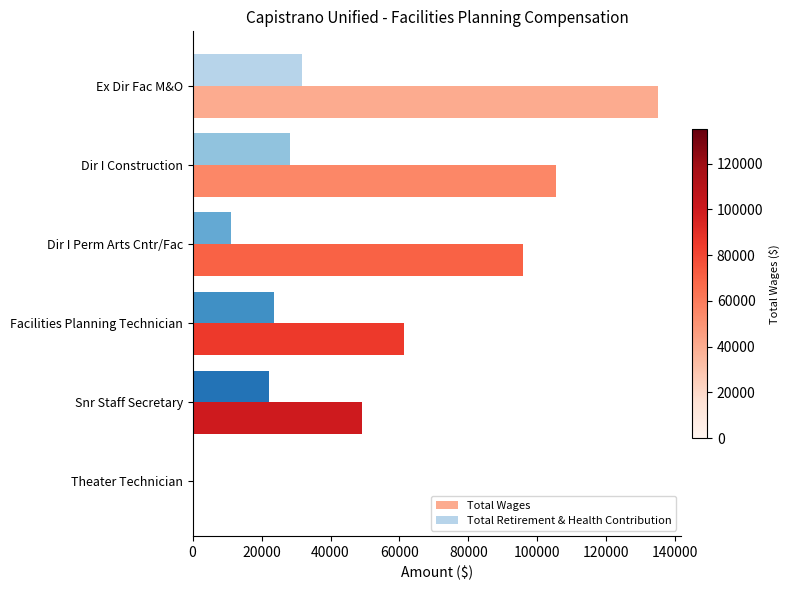

At which label is Total Wages closest to 67709?

Facilities Planning Technician